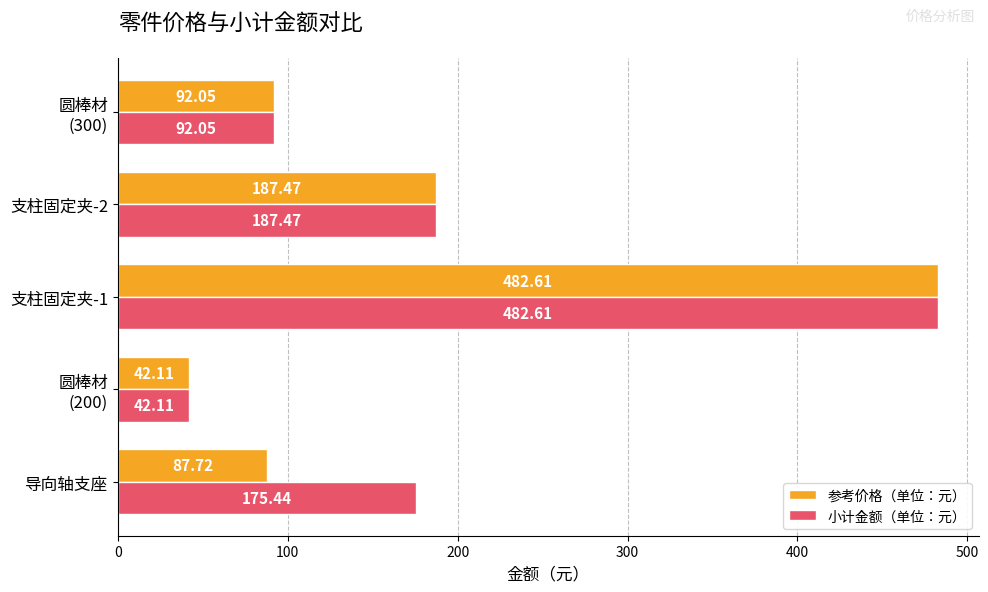

What are all the series names shown in the legend?

参考价格（单位：元）, 小计金额（单位：元）